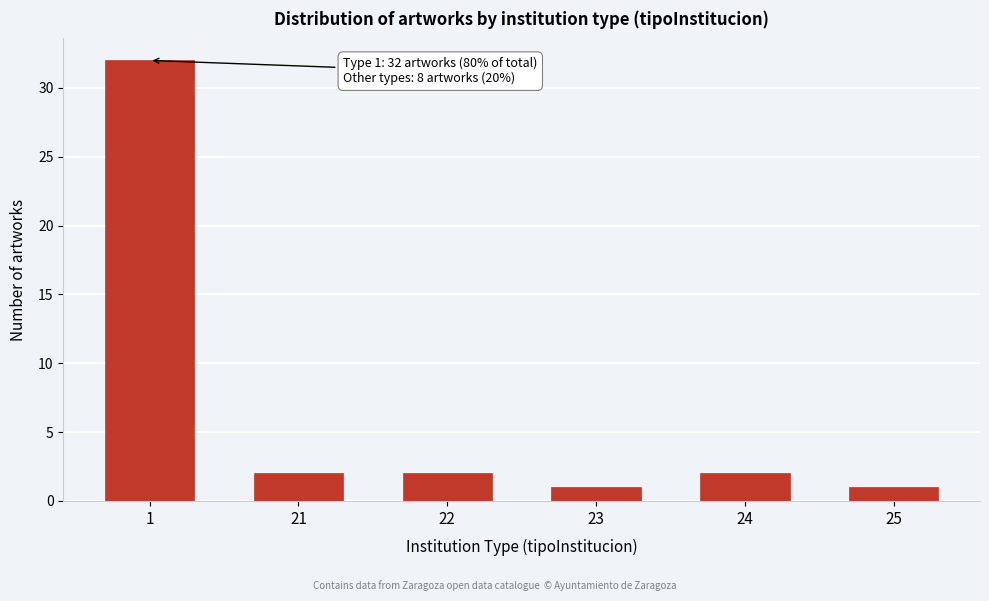

Reading right to left, extract all data points from this chart.

1	2	1	2	2	32